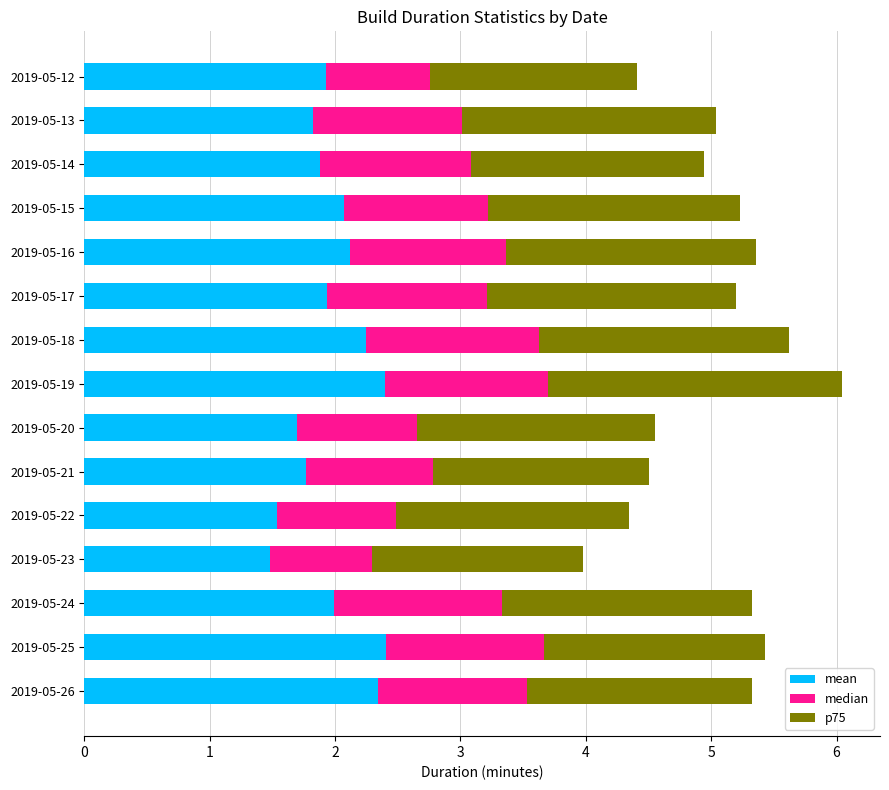

At which category is the sum across all series the highest?

2019-05-19